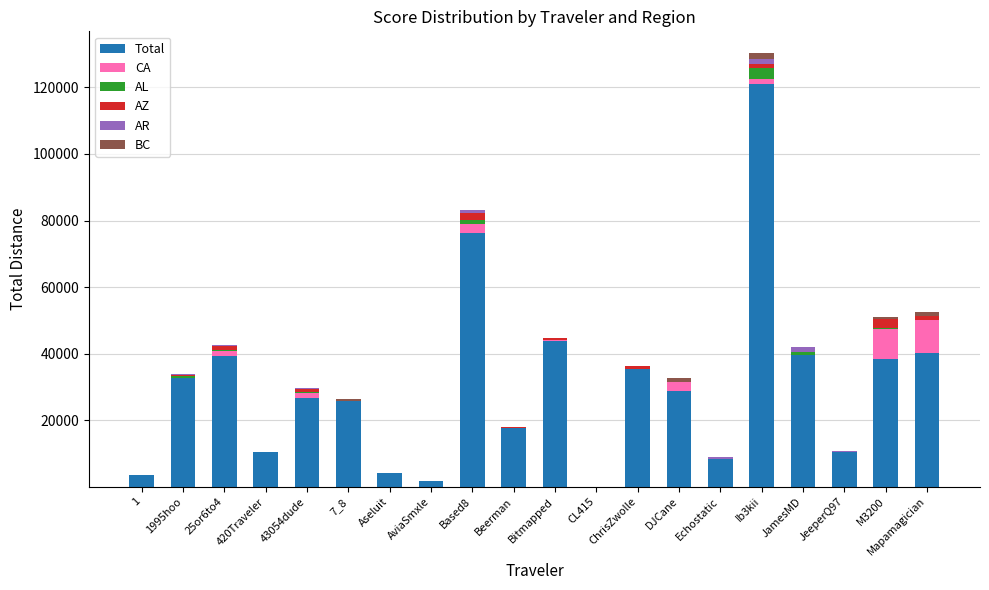

At which category is the sum across all series the highest?

Ib3kii